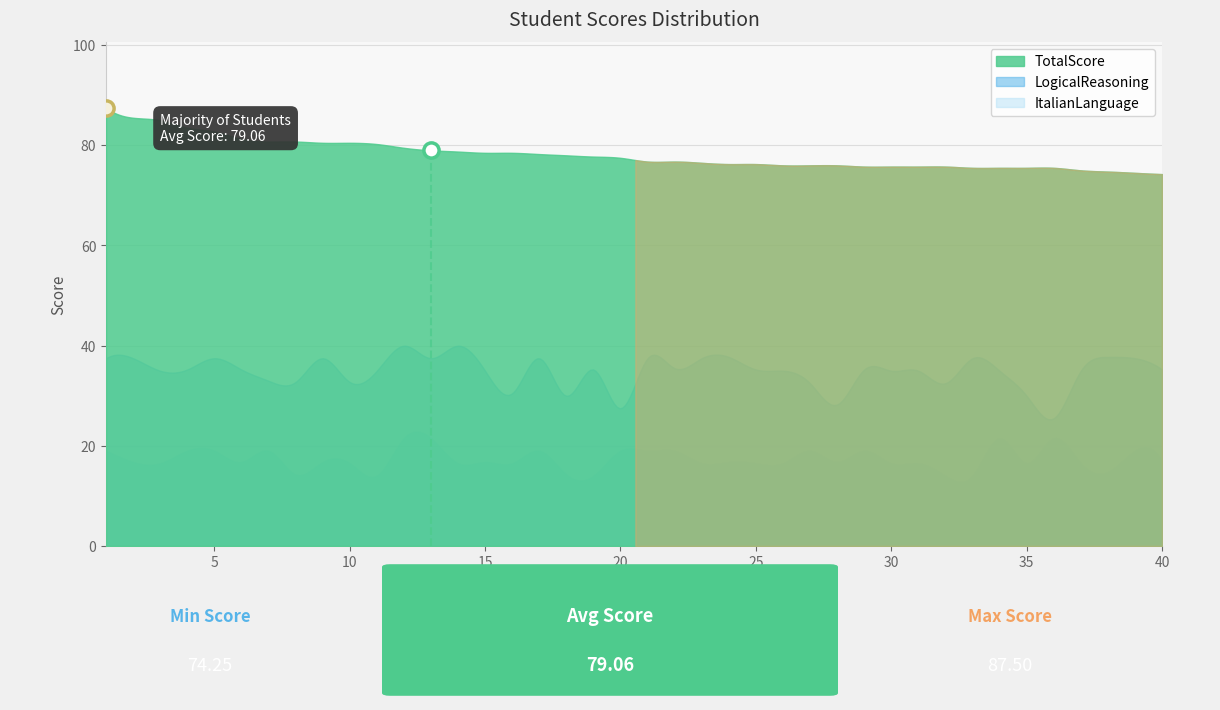

Which series has the widest spread of Y values?

LogicalReasoning